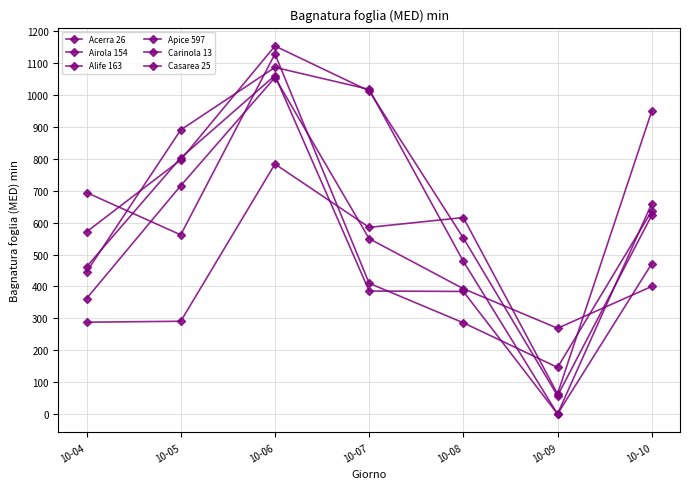

True or false: Casarea 25 has more than 2 interior local peaks.

False